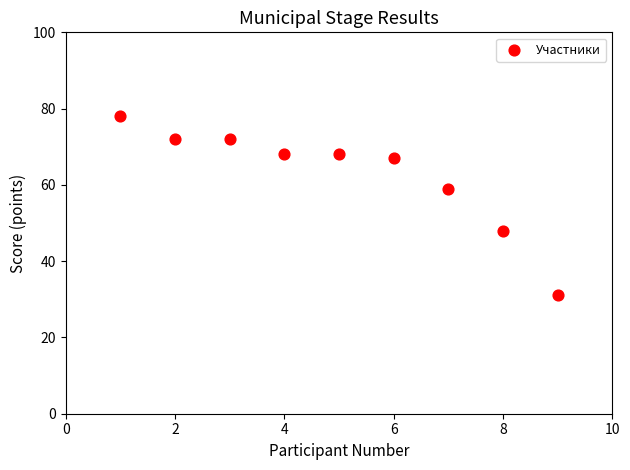

What Y value in the scatter plot is closest to 54?

59